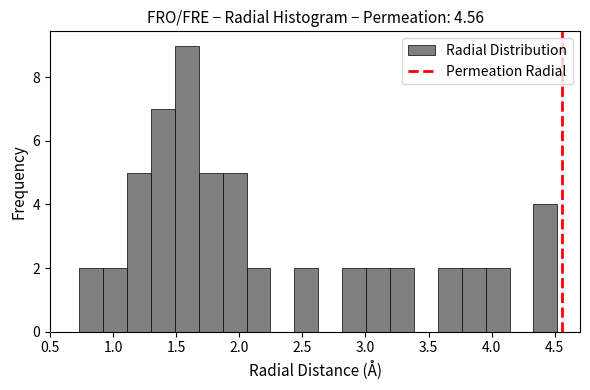

Around what value on the x-axis is the tallest bar? Give the approximate position of its centre, as read against the axis.

1.60